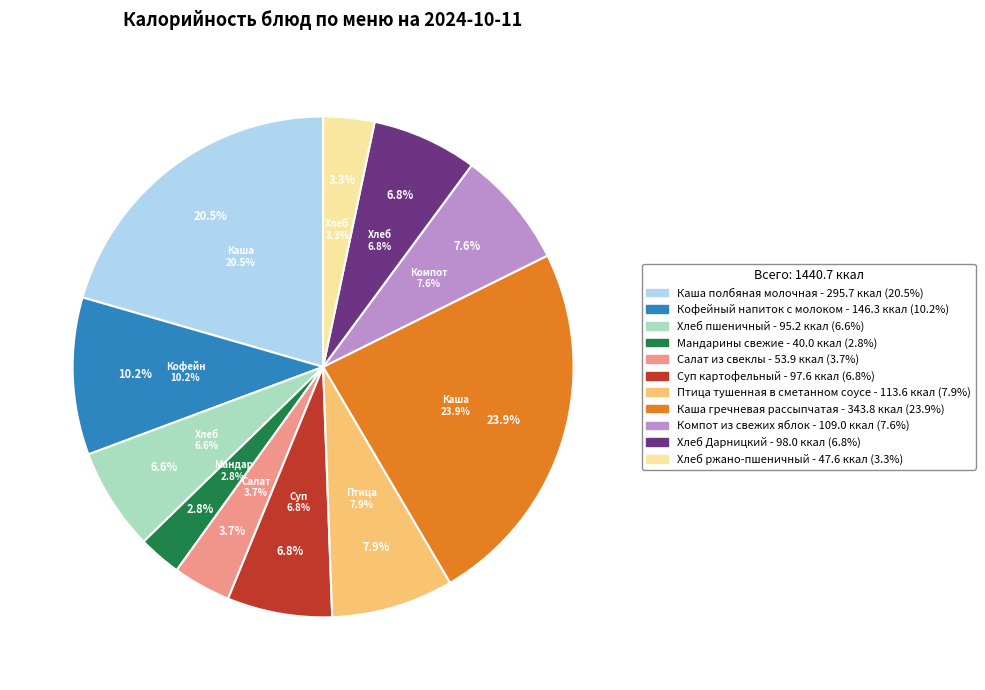

Does any single category account for the majority?

No